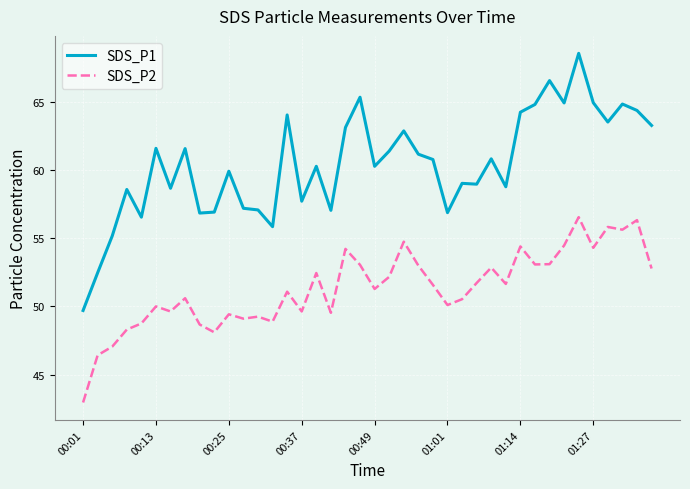

Count the number of categories in the chart.

40